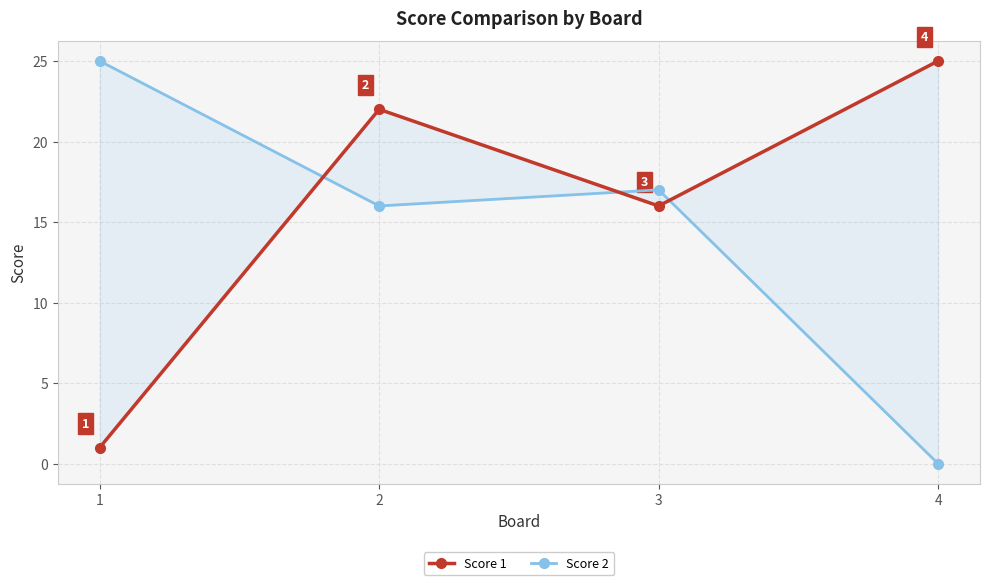

At which label does Score 1 reach its peak?

4